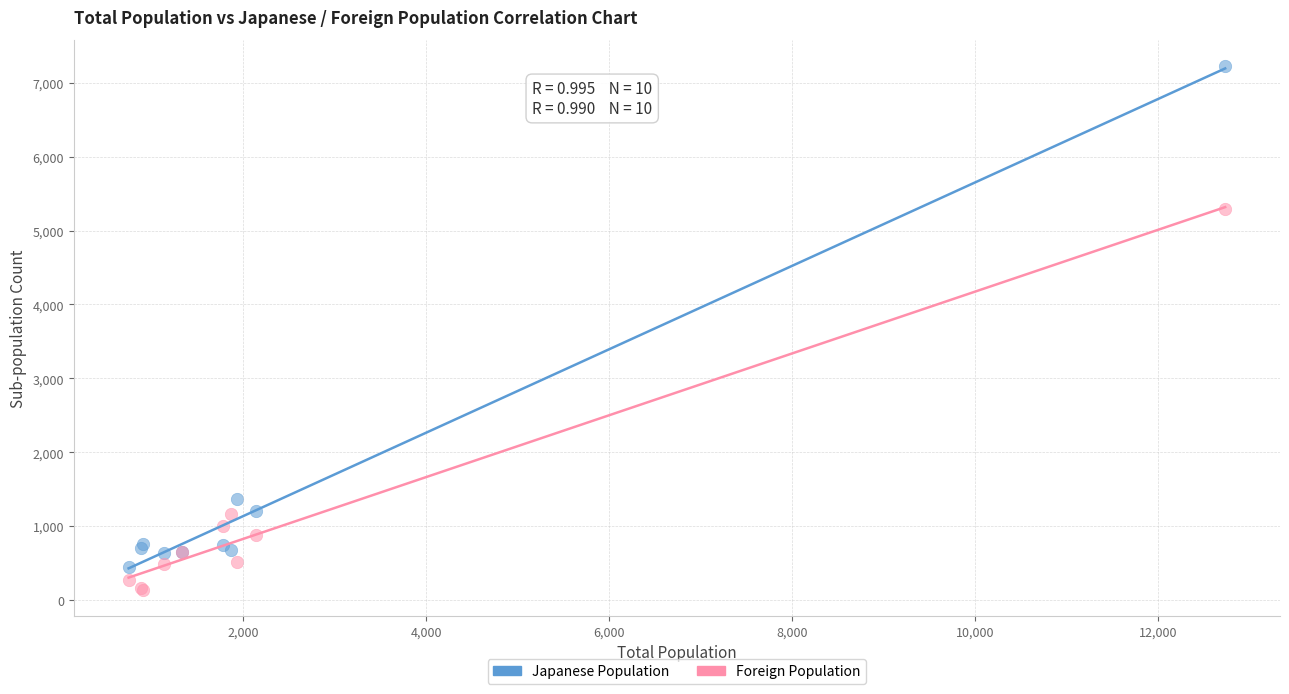

Which series has the largest Y range (max minus min)?

Japanese Population